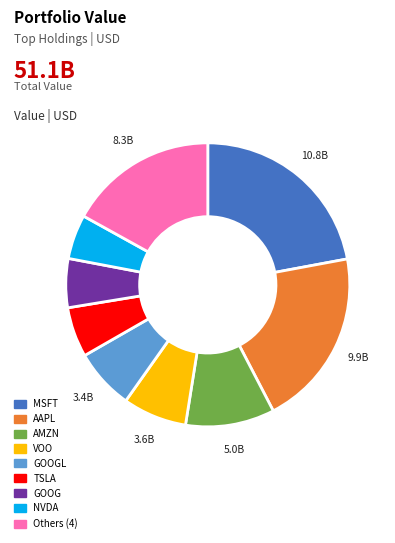

Which category has the biggest portion of the pie?

MSFT